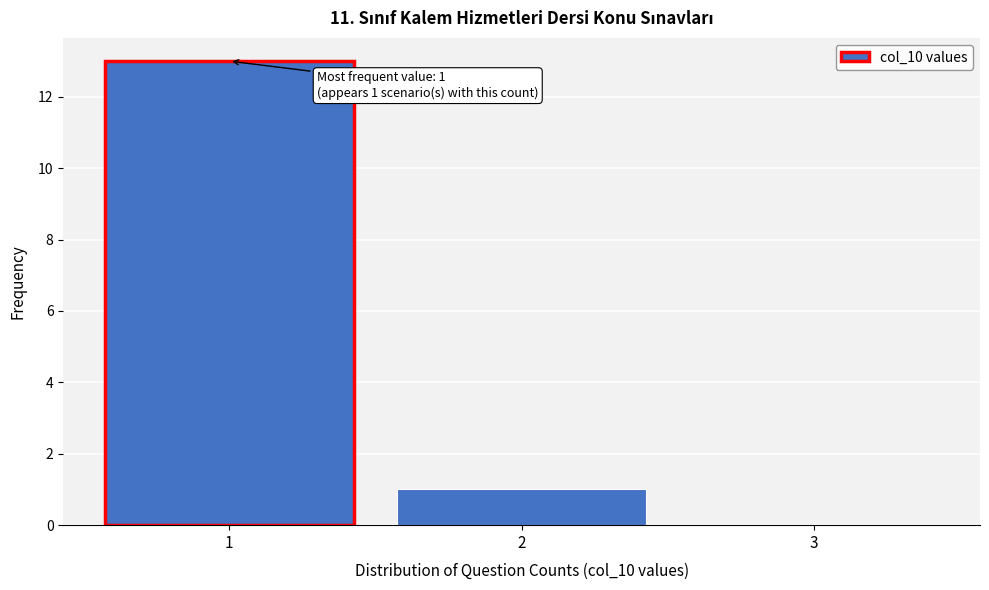

Which range on the x-axis has the tallest bar?

0.5 to 1.5